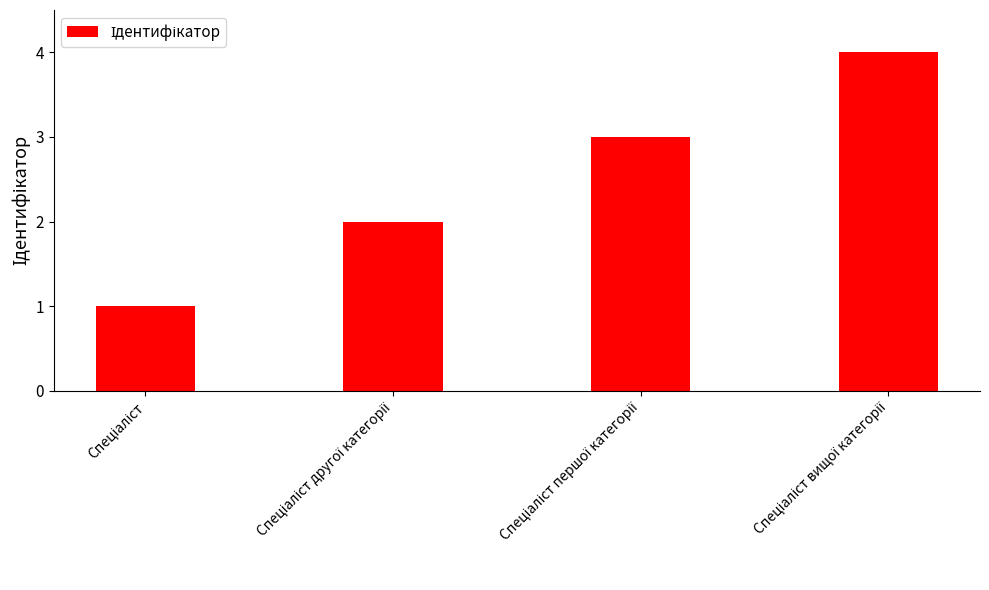

Are the bars horizontal?

No